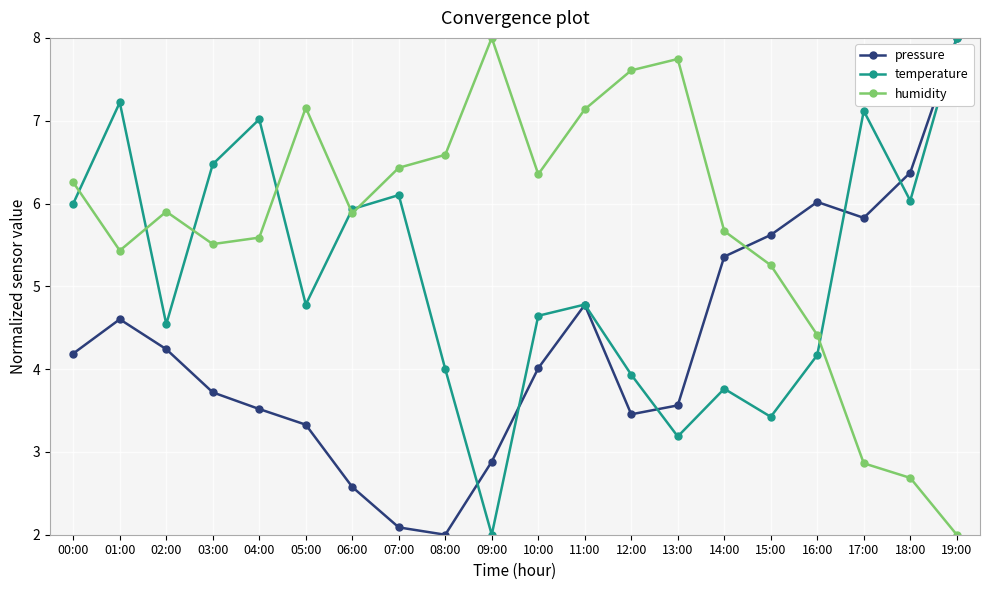

Count the number of data series in this chart.

3